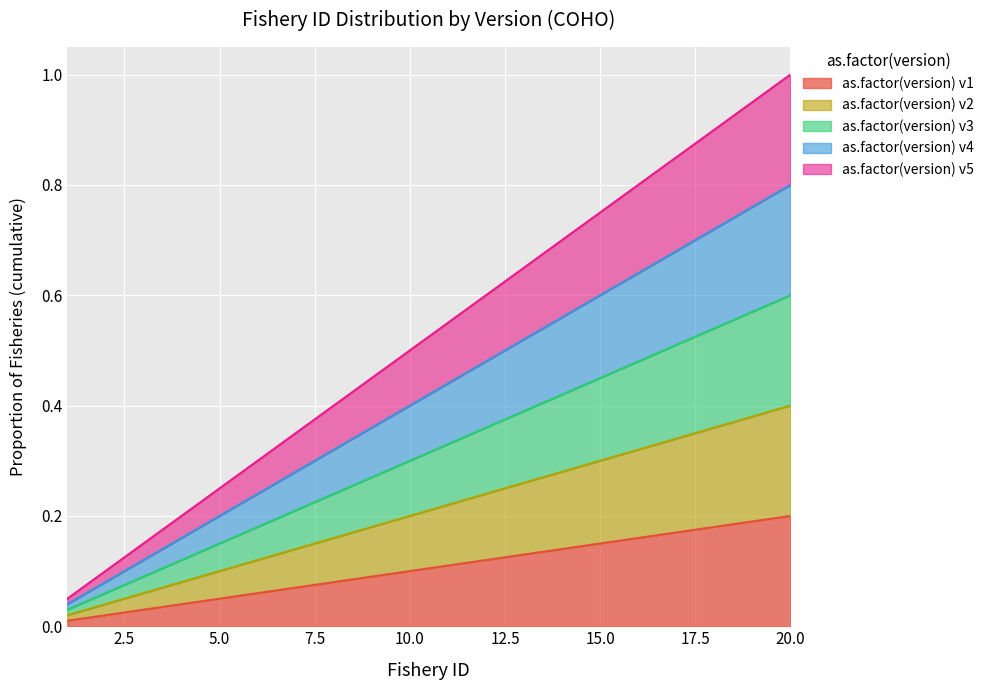

What is the sum of all values?

2.1